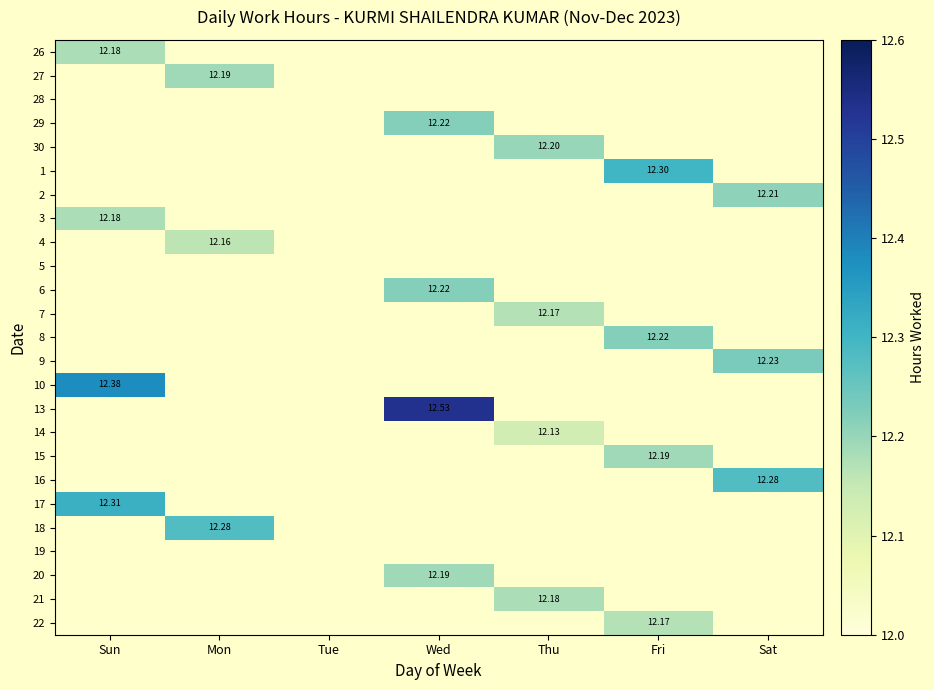

Between Mon and Fri, which is larger?

Fri